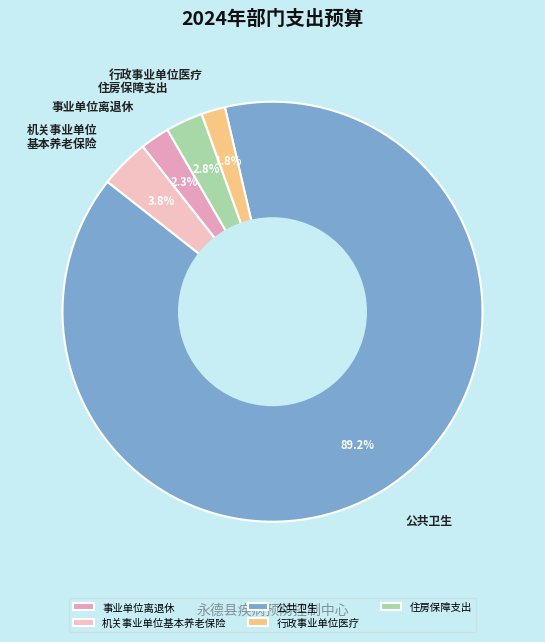

Which slice is the largest?

公共卫生